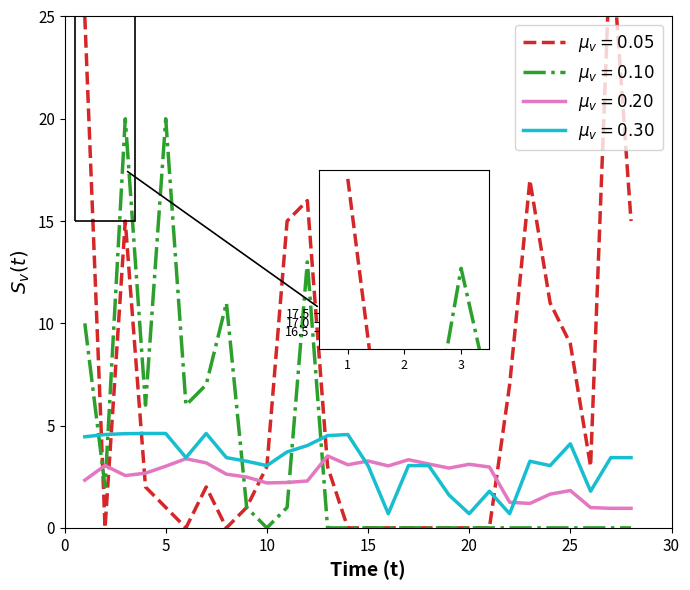

The value of herb.layer at 13 is 6.2. True or false?

False